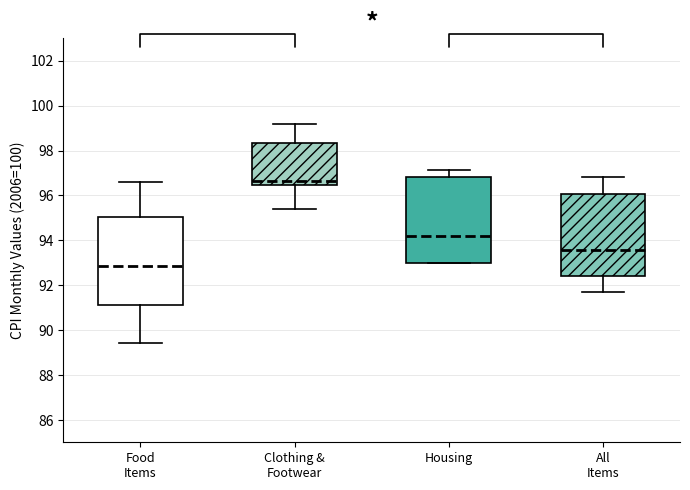

Reading left to right, read every box against the y-axis: the position of its median line, the range the box covers, and the ends of its whiskers. The values are not printed on the chart, so give them approximately, as read against the axis.

Food Items: median 92.8, box 91.2 to 95.0, whiskers 89.4 to 96.6
Clothing & Footwear: median 96.6, box 96.4 to 98.4, whiskers 95.4 to 99.2
Housing: median 94.2, box 93.0 to 96.8, whiskers 93.0 to 97.2
All Items: median 93.6, box 92.4 to 96.0, whiskers 91.6 to 96.8